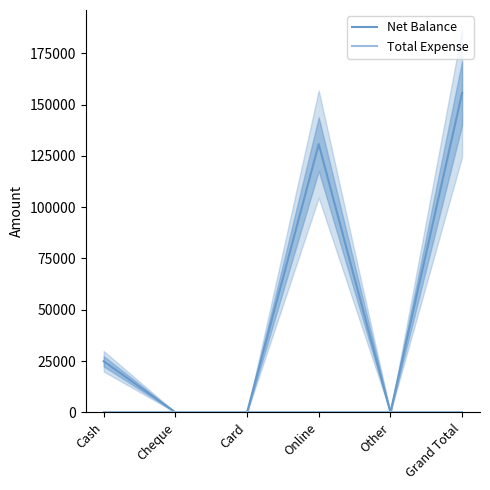

Reading left to right, transcribe all the data shown in this chart.

Net Balance: Cash=24900	Cheque=0	Card=0	Online=130700	Other=0	Grand Total=155600
Total Expense: Cash=0	Cheque=0	Card=0	Online=0	Other=0	Grand Total=0